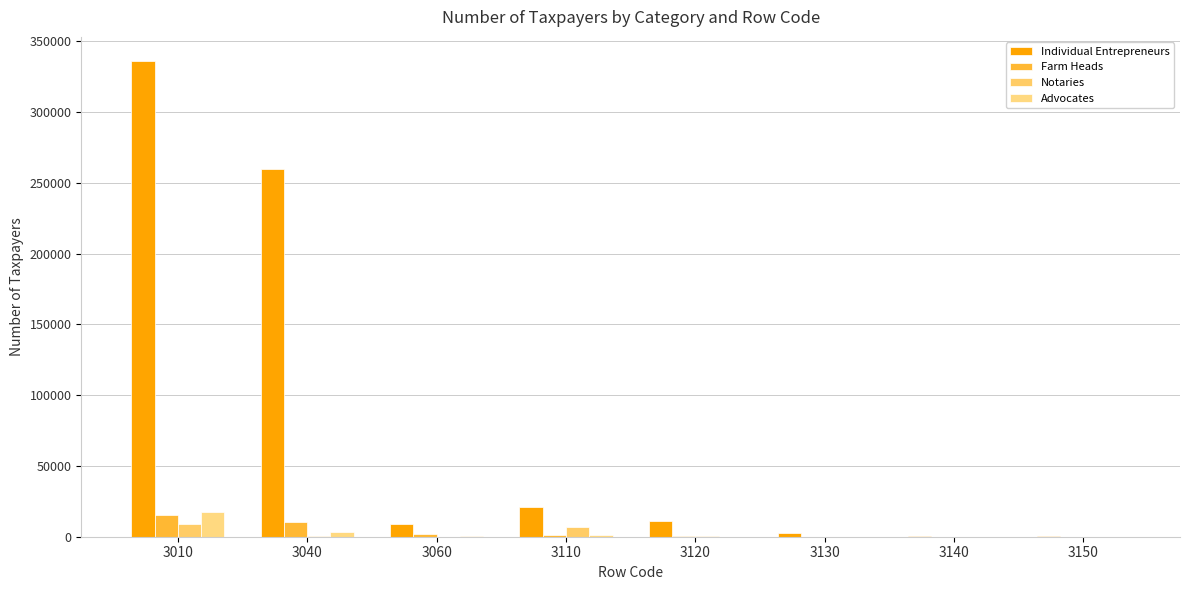

Which category has the highest value across all series?

3010